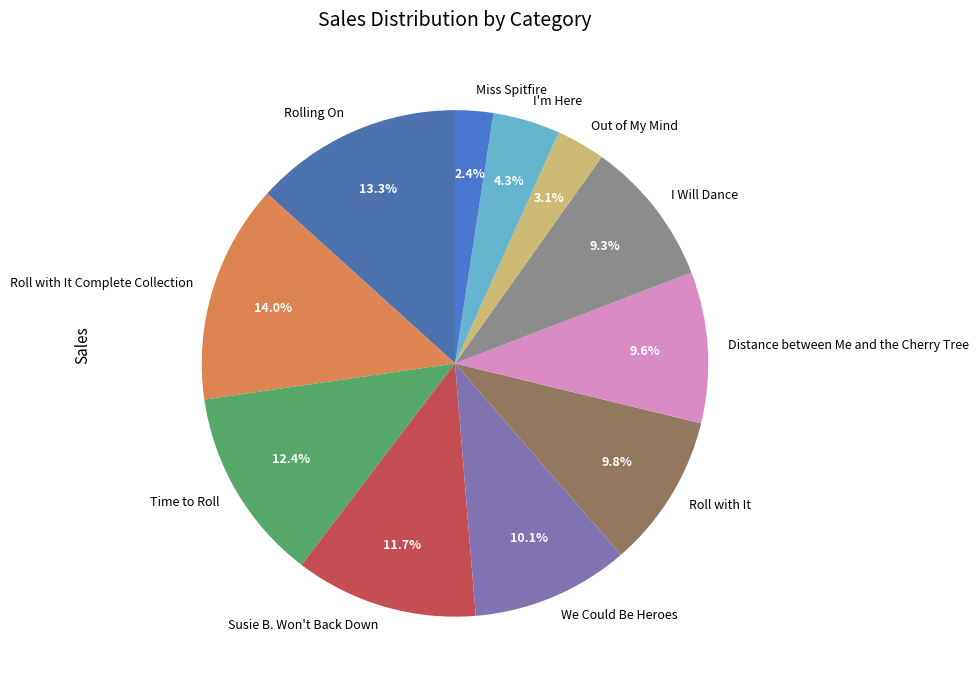

To the nearest percent, what percentage of the pie is Rolling On?

13%